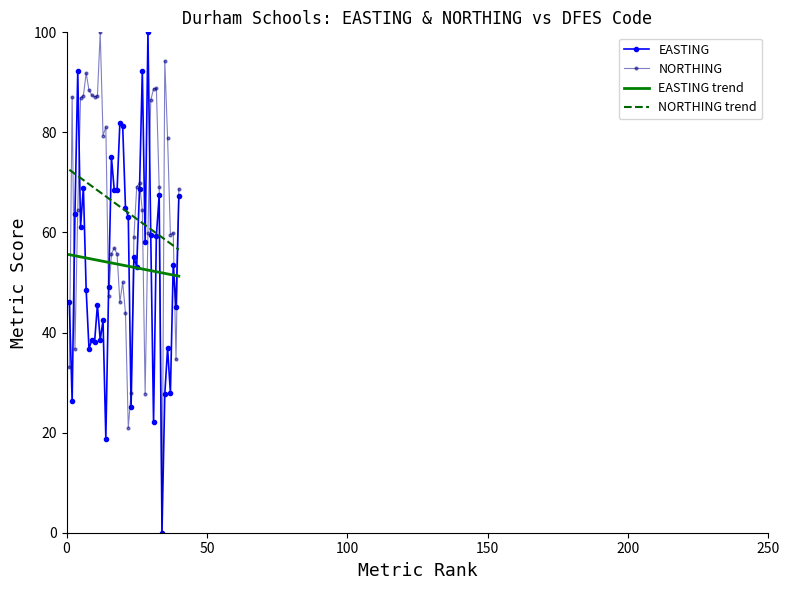

True or false: NORTHING trend and NORTHING cross at least once.

True